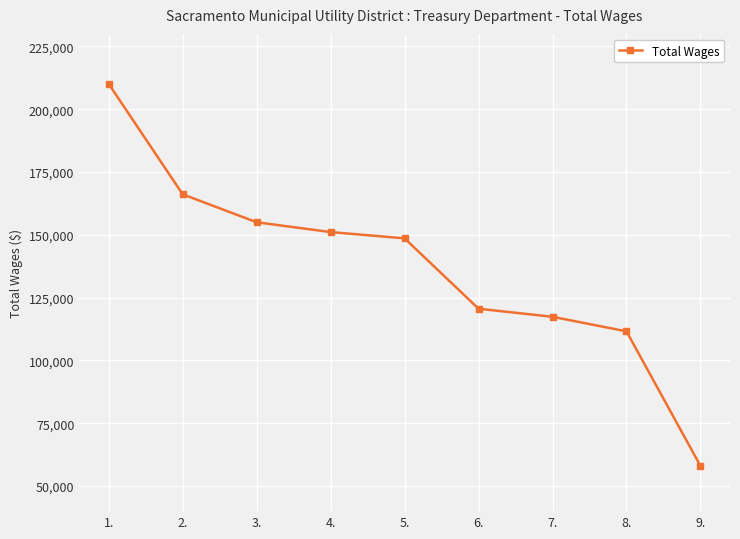

What value does the data have at 9., to the nearest 10?

58040